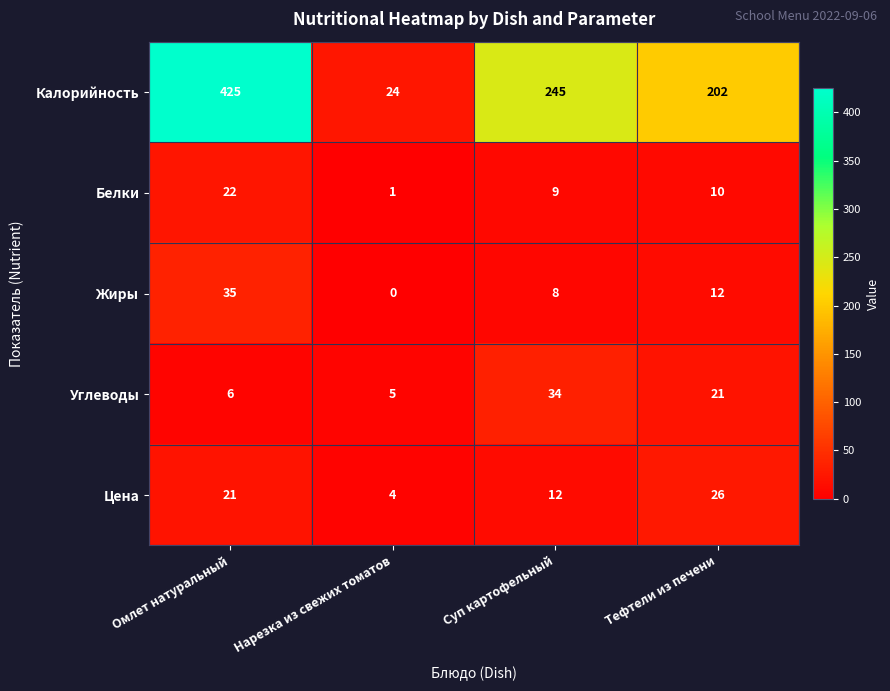

What is the difference between the maximum and minimum values in the Углеводы series?

29